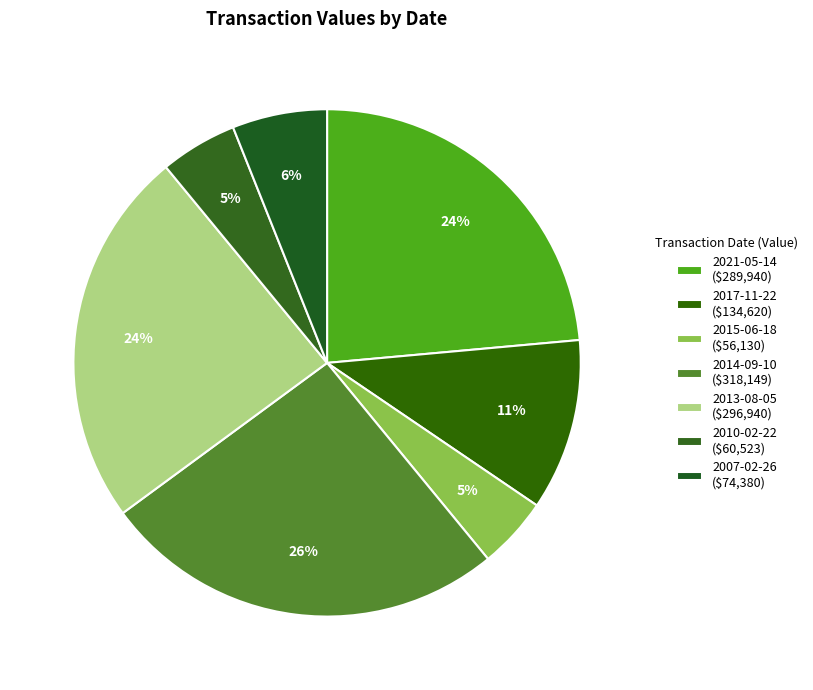

Approximately how many times larger is the value at 2013-08-05 compared to 2014-09-10?

0.9